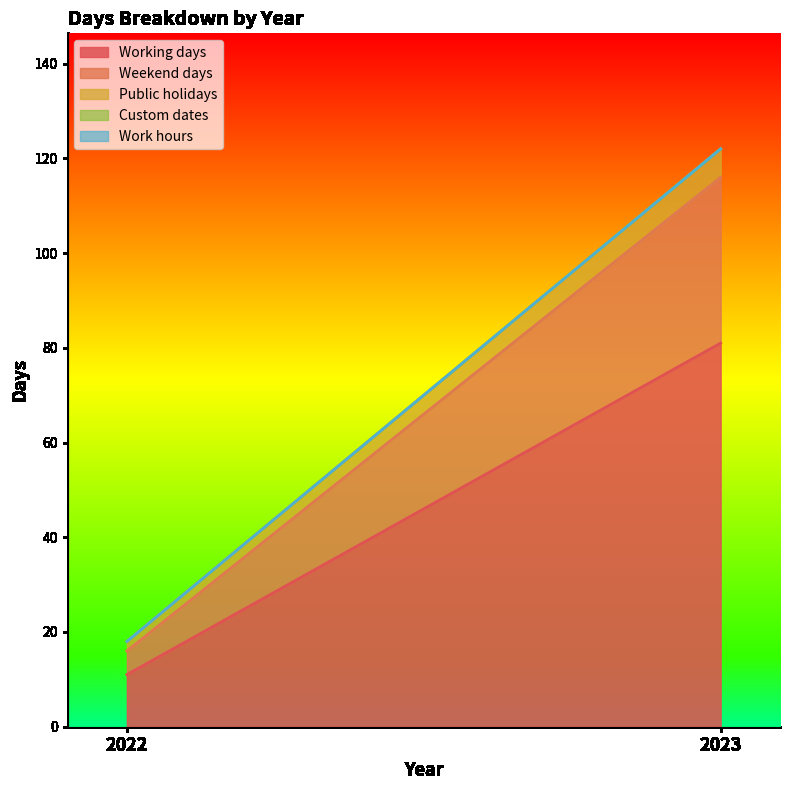

How many lines are shown in the chart?

5